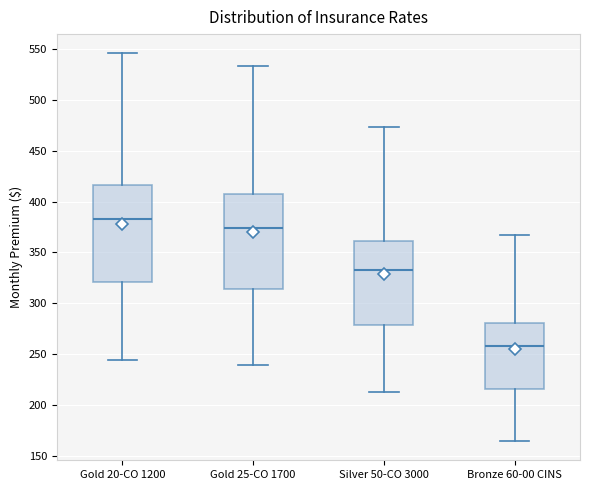

Where does the lower whisker of the box for Gold 20-CO 1200 end on the y-axis? The values are not printed on the chart, so give them approximately, as read against the axis.

245